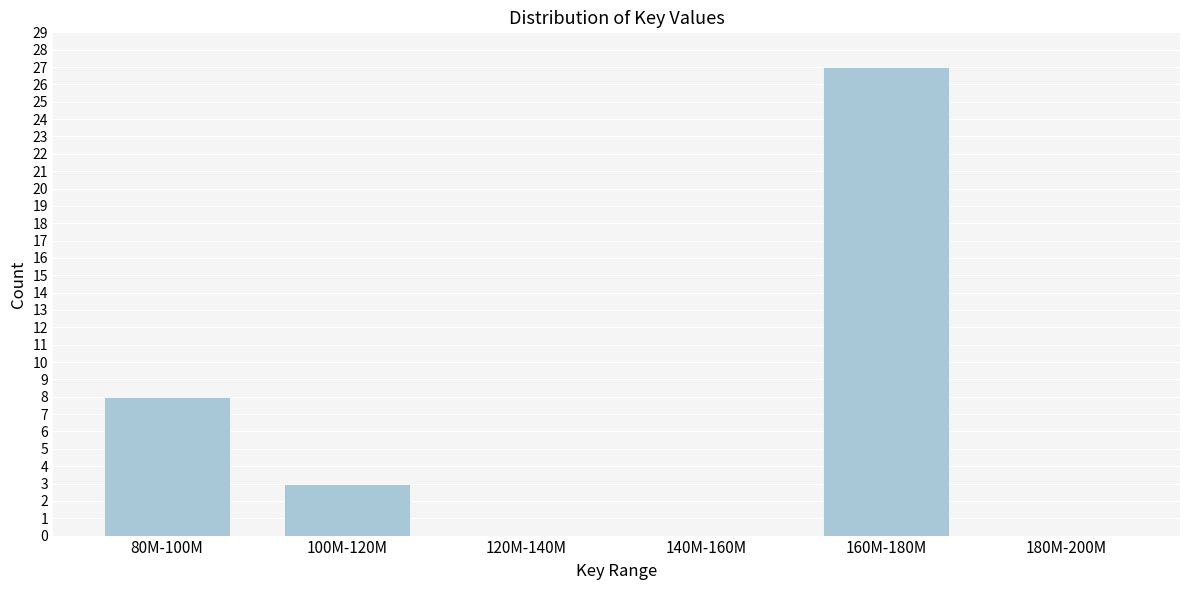

Reading left to right, extract all data points from this chart.

80M-100M=8	100M-120M=3	120M-140M=0	140M-160M=0	160M-180M=27	180M-200M=0